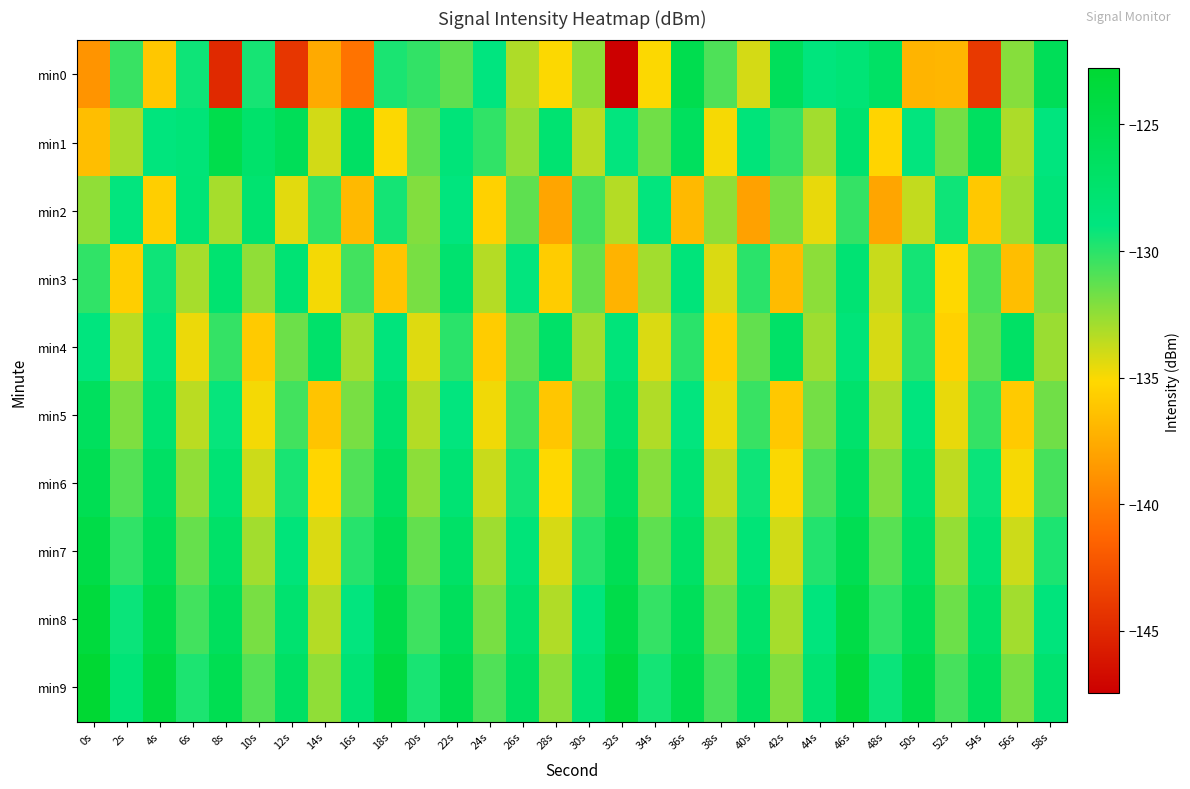

What is the total value across all series at 8s?

-1296.8